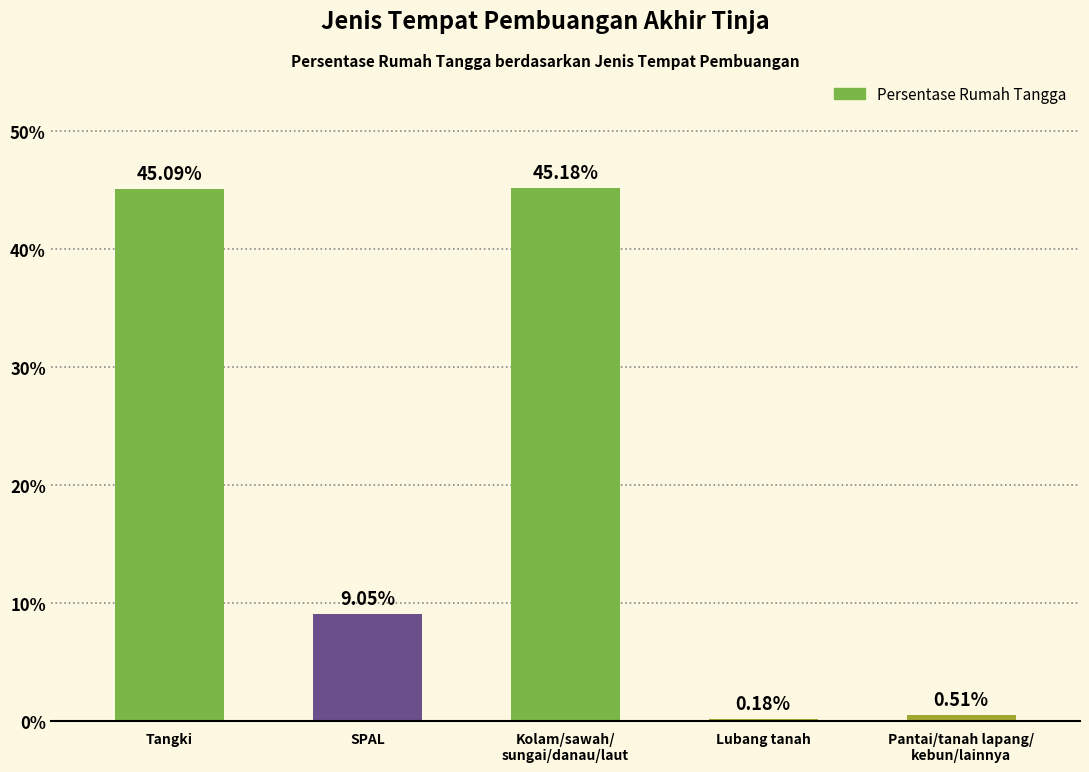

How many bars are there in total?

5